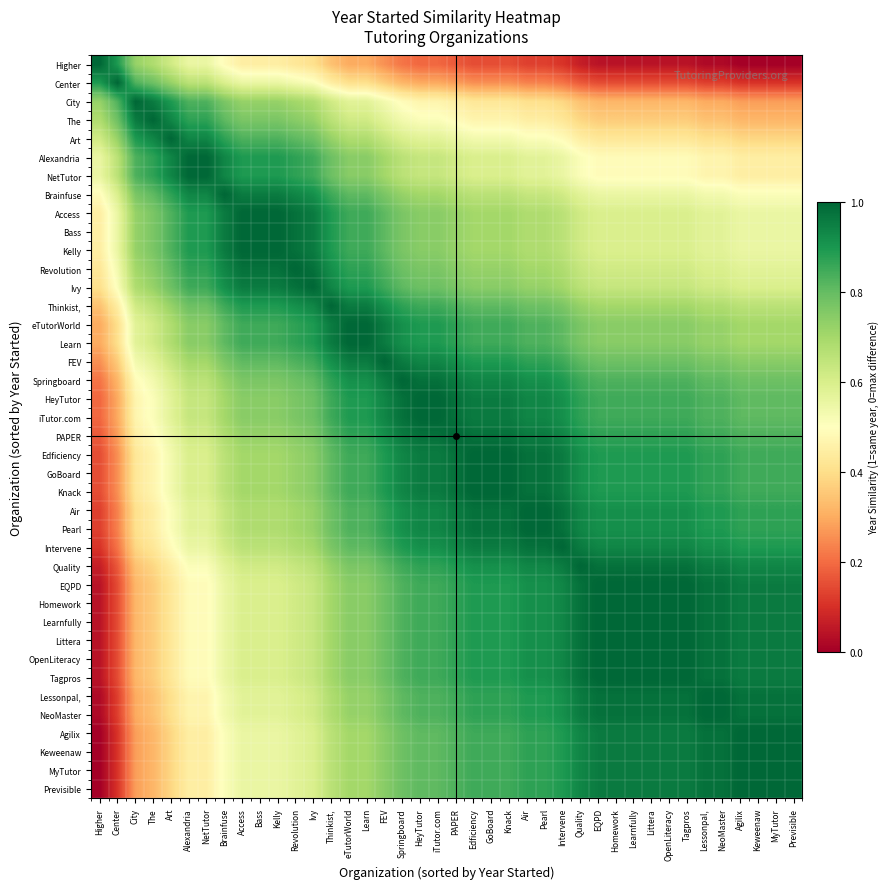

Which series has the largest range (max minus min)?

Higher